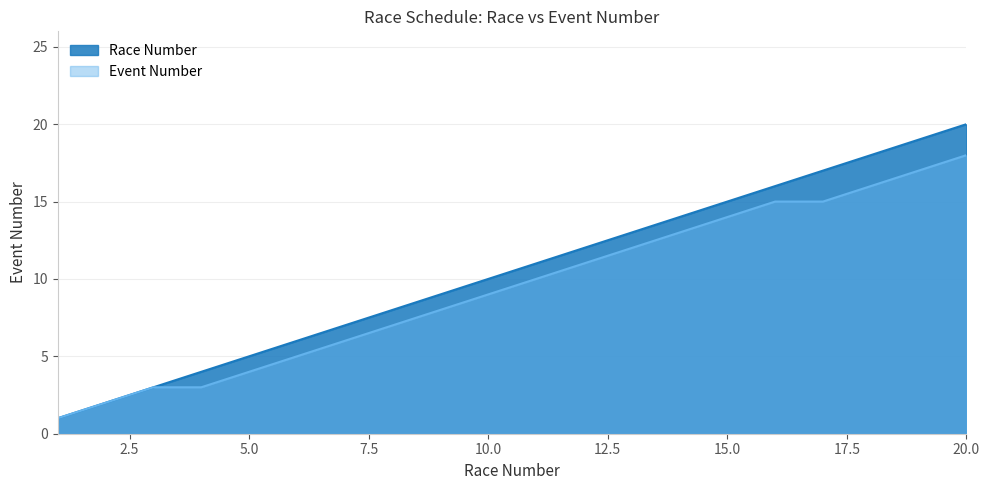

The Event Number series shows 3 at 19. True or false?

False